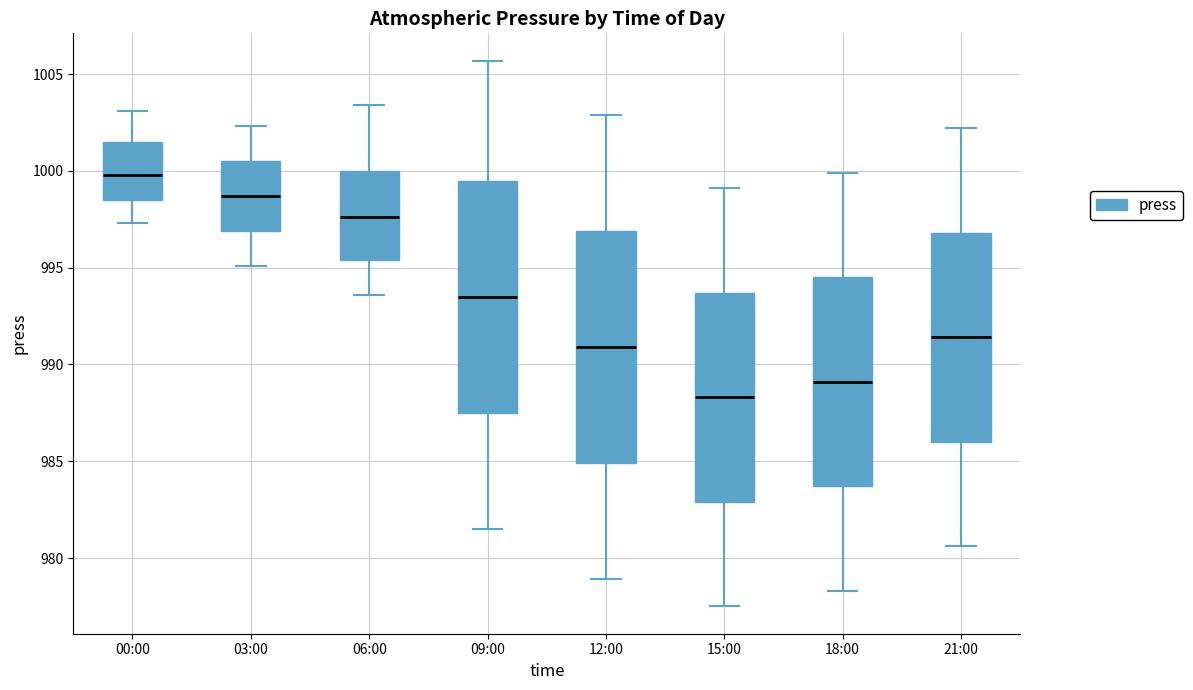

Where does the upper whisker of the box for 00:00 end on the y-axis? The values are not printed on the chart, so give them approximately, as read against the axis.

1003.0